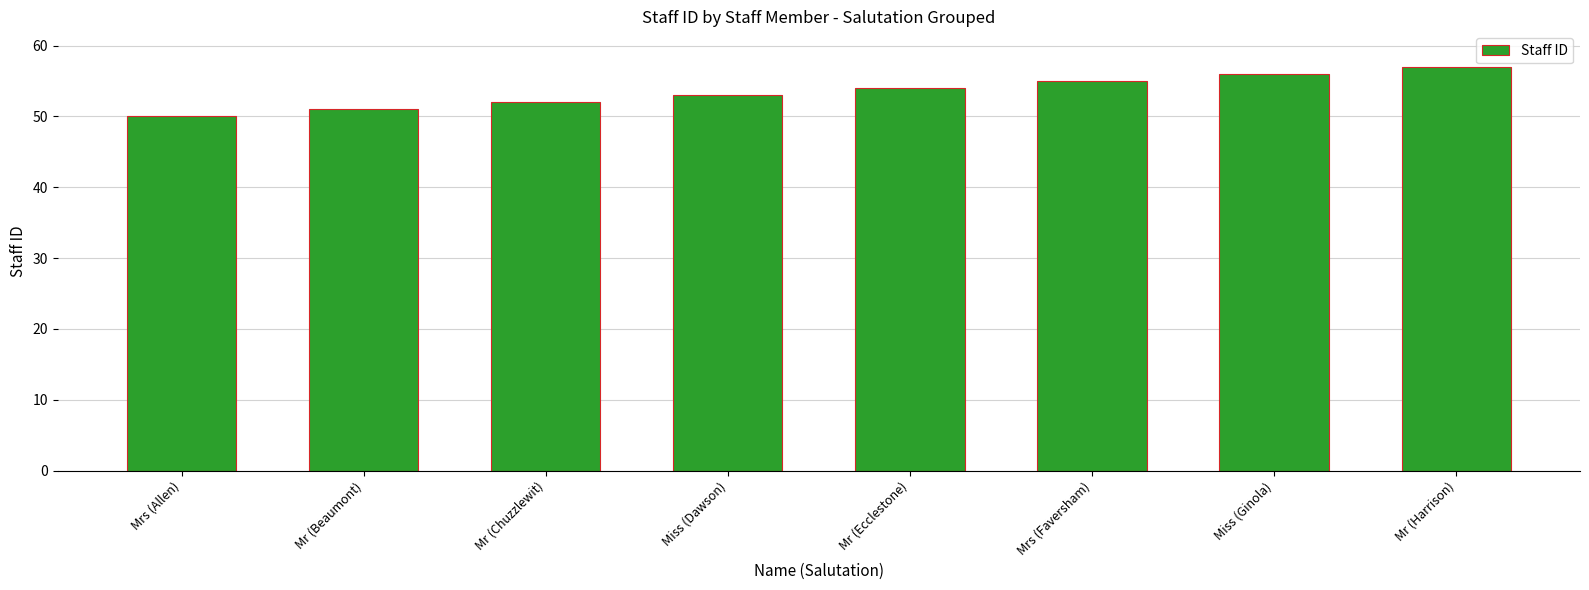

List the labels in order of value, largest first.

Mr (Harrison), Miss (Ginola), Mrs (Faversham), Mr (Ecclestone), Miss (Dawson), Mr (Chuzzlewit), Mr (Beaumont), Mrs (Allen)